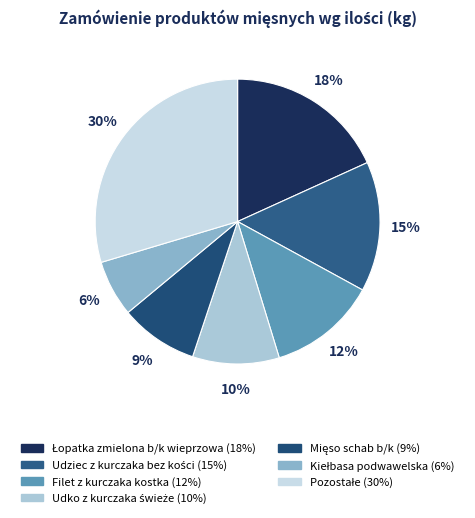

How many segments does this pie chart have?

7